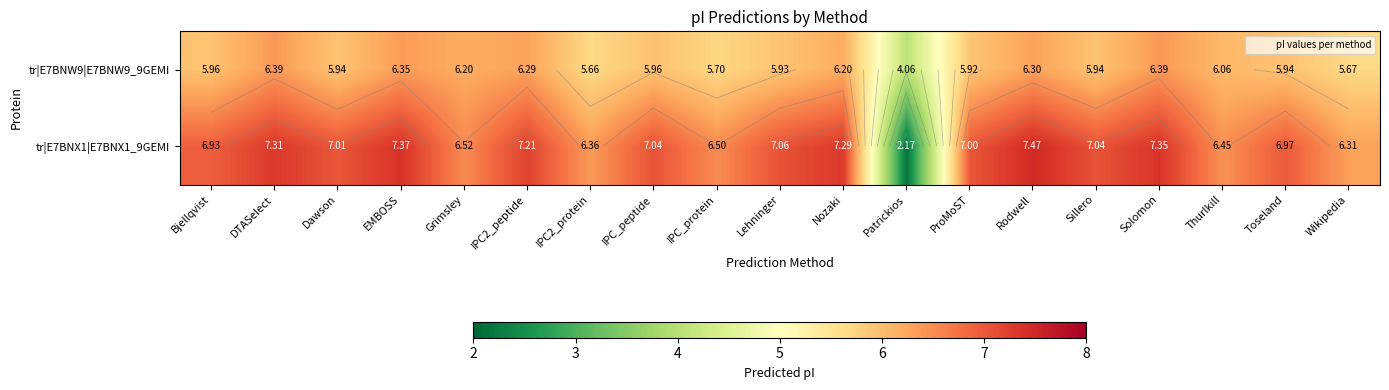

Rank the series at Dawson from lowest to highest value.

tr|E7BNW9|E7BNW9_9GEMI, tr|E7BNX1|E7BNX1_9GEMI